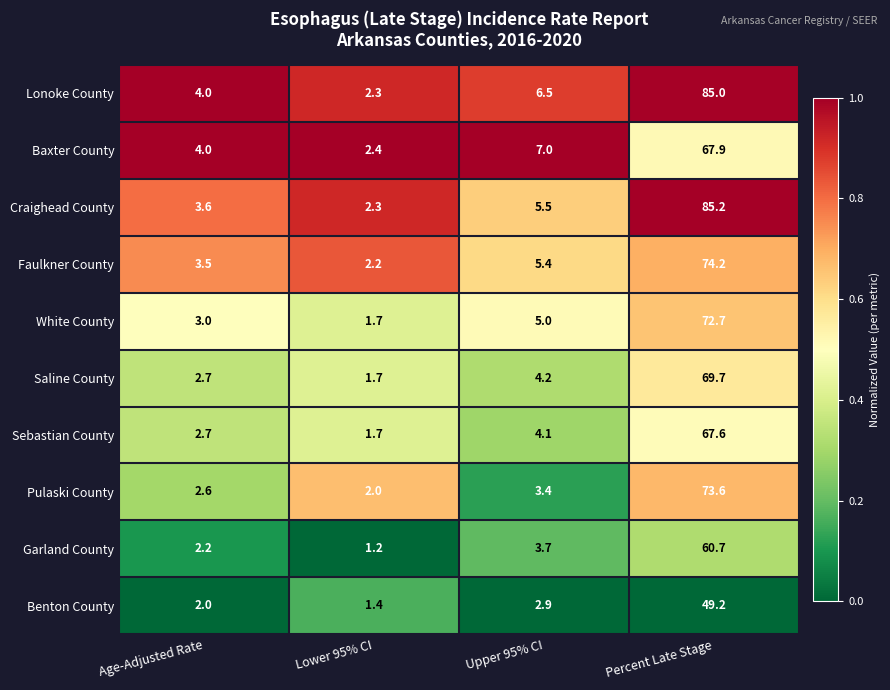

What is the difference between the second highest and minimum values in the Sebastian County series?

2.4